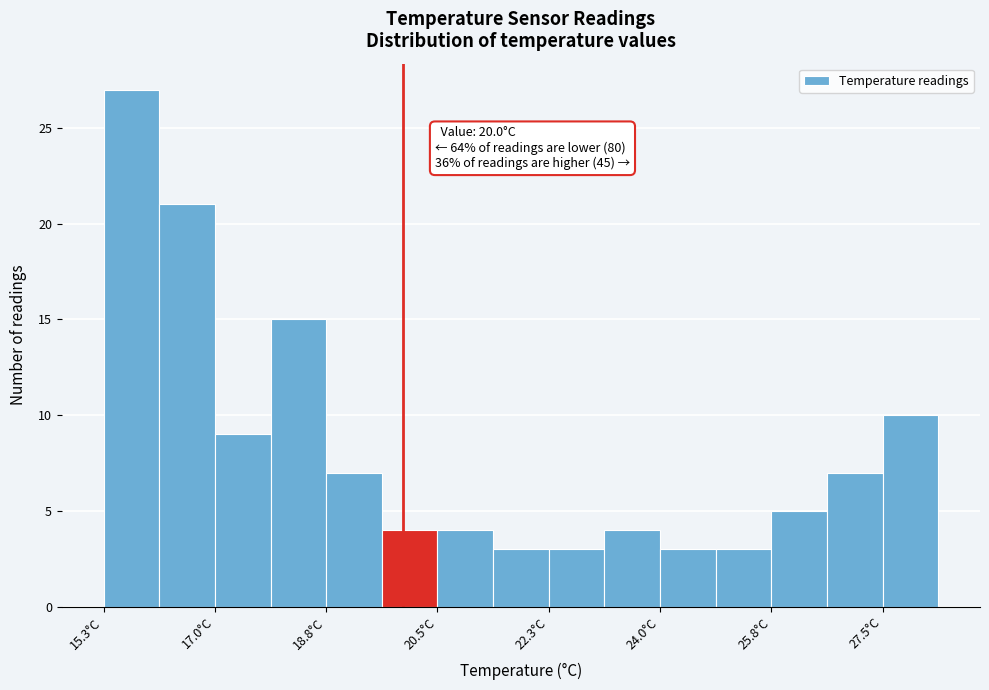

Which range on the x-axis has the tallest bar?

15.4 to 16.2